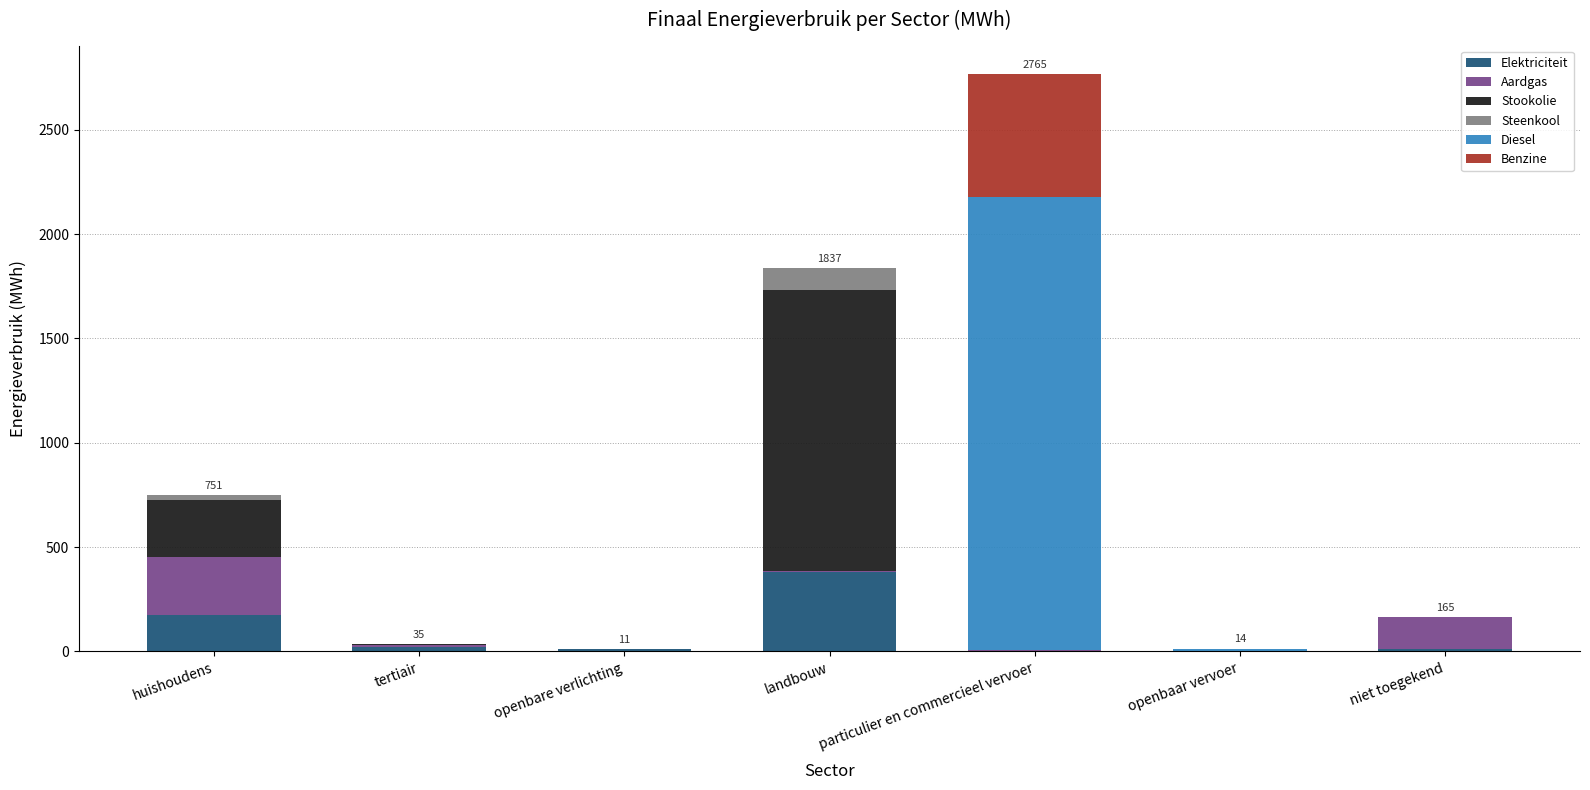

At which category is the sum across all series the highest?

particulier en commercieel vervoer